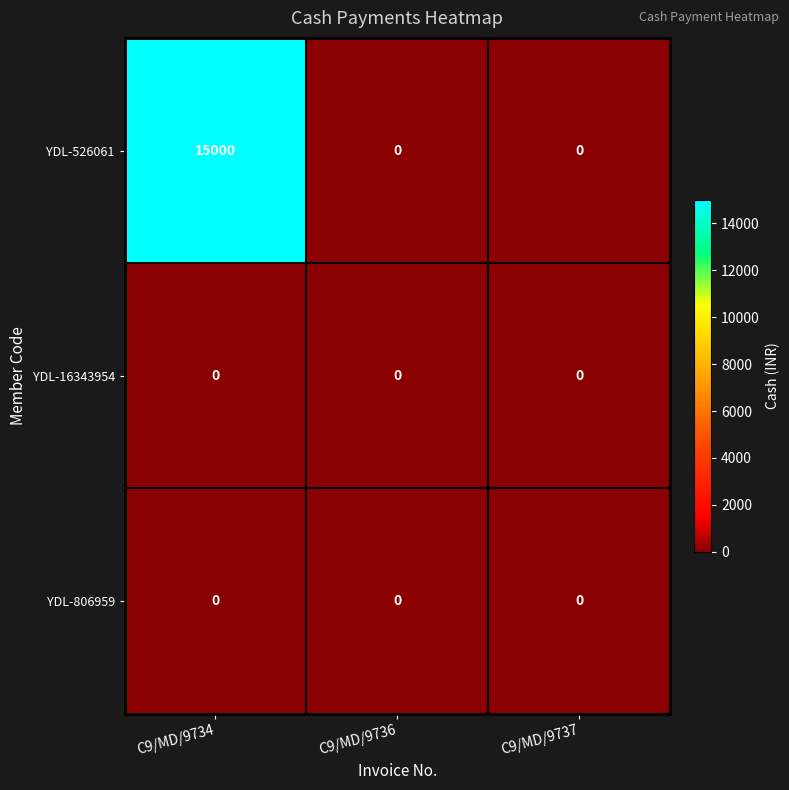

Count the number of data series in this chart.

3